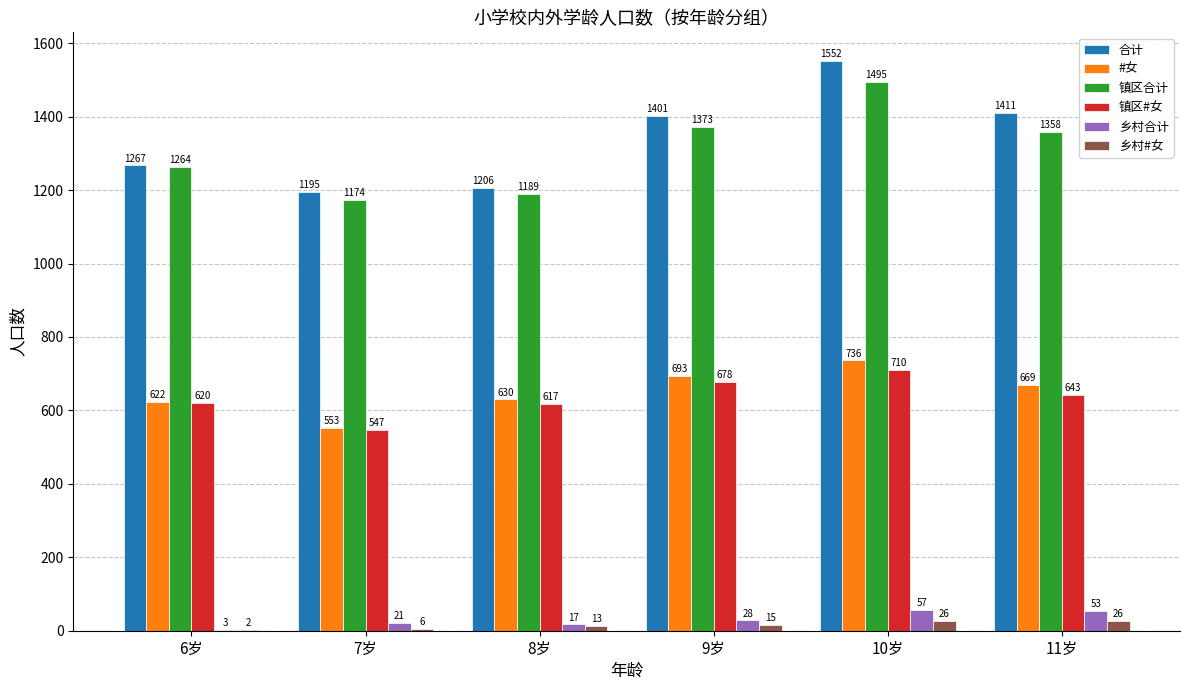

Count the number of categories in the chart.

6